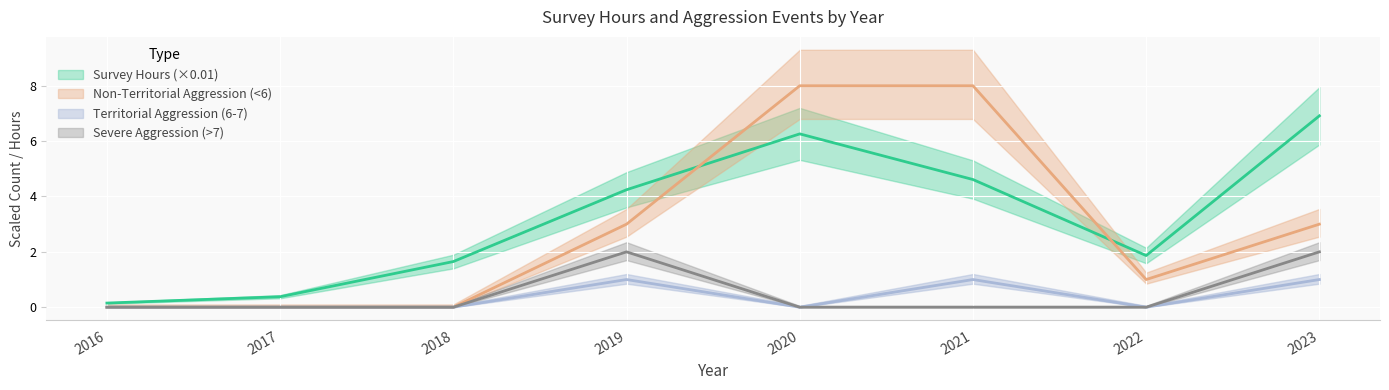

True or false: Severe Aggression (>7) has more than 2 points higher than both neighbors.

False